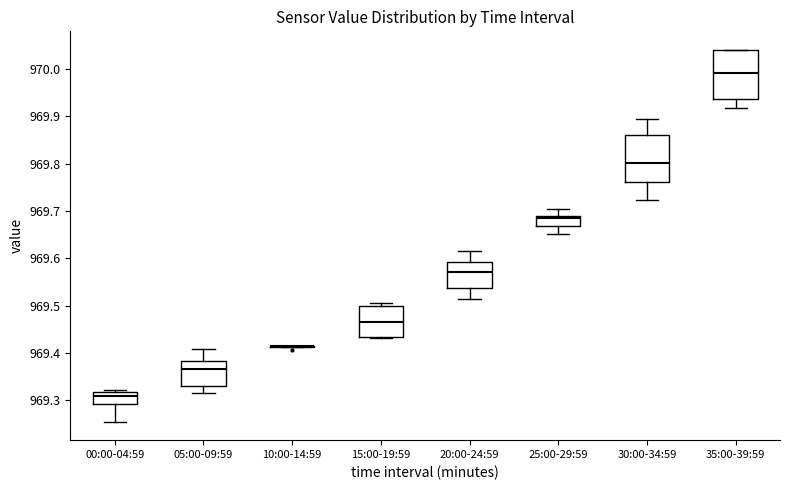

Reading left to right, read every box against the y-axis: the position of its median line, the range the box covers, and the ends of its whiskers. The values are not printed on the chart, so give them approximately, as read against the axis.

00:00-04:59: median 969.31, box 969.29 to 969.32, whiskers 969.26 to 969.32 (just above the box's upper edge)
05:00-09:59: median 969.37, box 969.33 to 969.38, whiskers 969.32 to 969.41
10:00-14:59: box collapsed to a line at 969.41, whiskers 969.41 to 969.42
15:00-19:59: median 969.47, box 969.43 to 969.50, whiskers 969.43 to 969.51
20:00-24:59: median 969.57, box 969.54 to 969.59, whiskers 969.51 to 969.62
25:00-29:59: median 969.68, box 969.67 to 969.69, whiskers 969.65 to 969.71
30:00-34:59: median 969.80, box 969.76 to 969.86, whiskers 969.72 to 969.89
35:00-39:59: median 969.99, box 969.94 to 970.04, whiskers 969.92 to 970.04